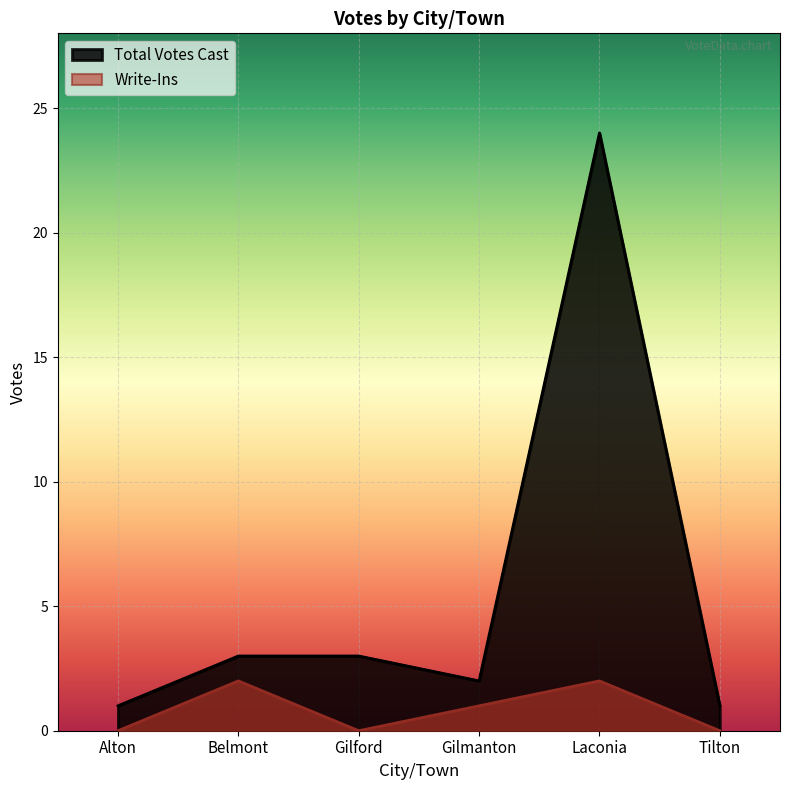

True or false: Total Votes Cast has a value of 2 at Gilmanton.

True